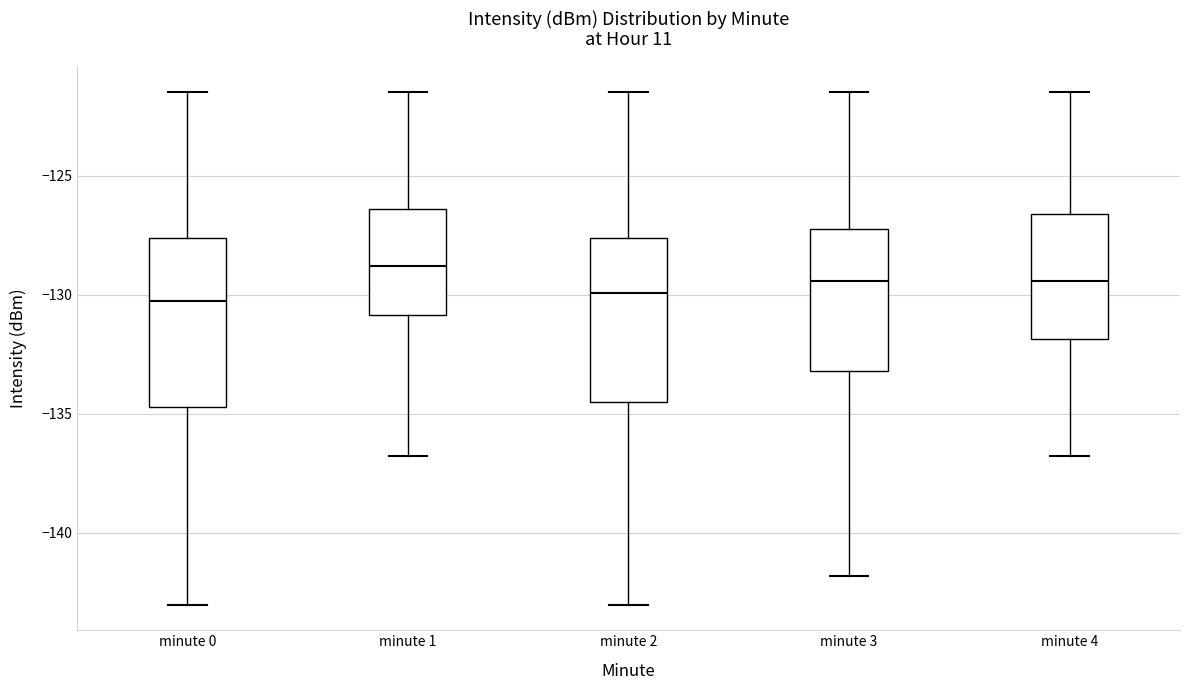

Reading left to right, read every box against the y-axis: the position of its median line, the range the box covers, and the ends of its whiskers. The values are not printed on the chart, so give them approximately, as read against the axis.

minute 0: median -130.5, box -134.5 to -127.5, whiskers -143.0 to -121.5
minute 1: median -129.0, box -131.0 to -126.5, whiskers -137.0 to -121.5
minute 2: median -130.0, box -134.5 to -127.5, whiskers -143.0 to -121.5
minute 3: median -129.5, box -133.0 to -127.5, whiskers -142.0 to -121.5
minute 4: median -129.5, box -132.0 to -126.5, whiskers -137.0 to -121.5